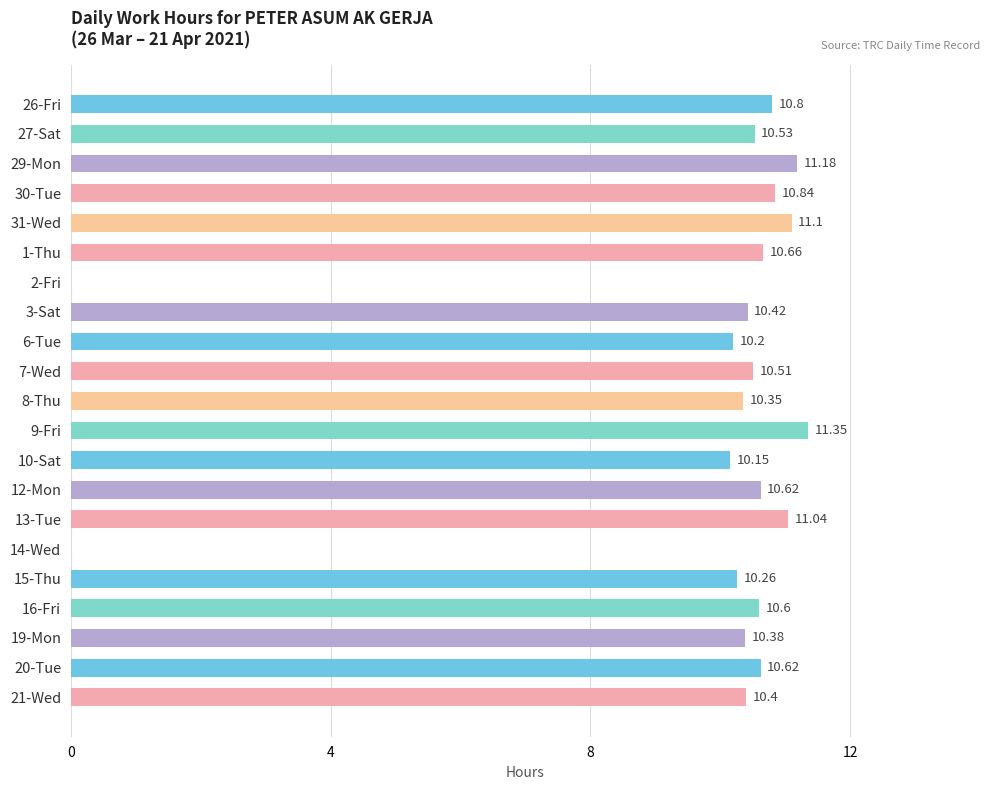

Does the chart contain stacked bars?

No